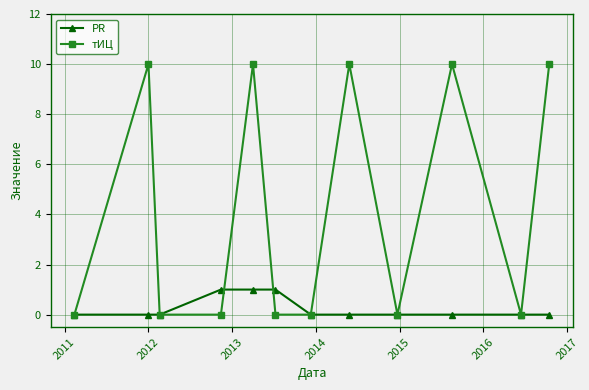

List the series in order of their peak value, lowest first.

PR, тИЦ